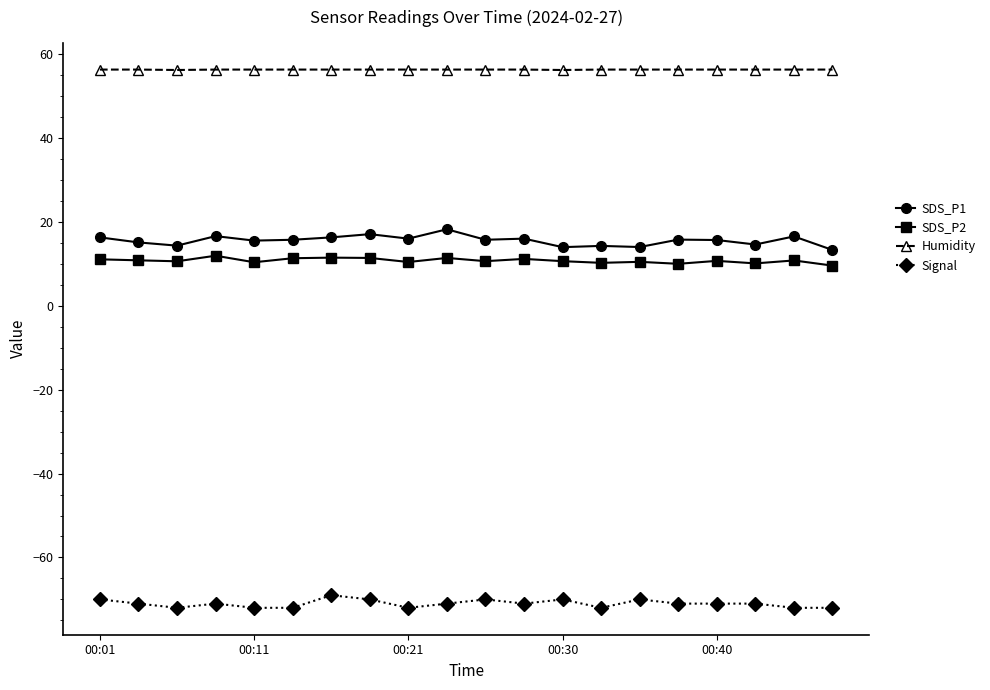

List the series in order of their peak value, highest first.

Humidity, SDS_P1, SDS_P2, Signal